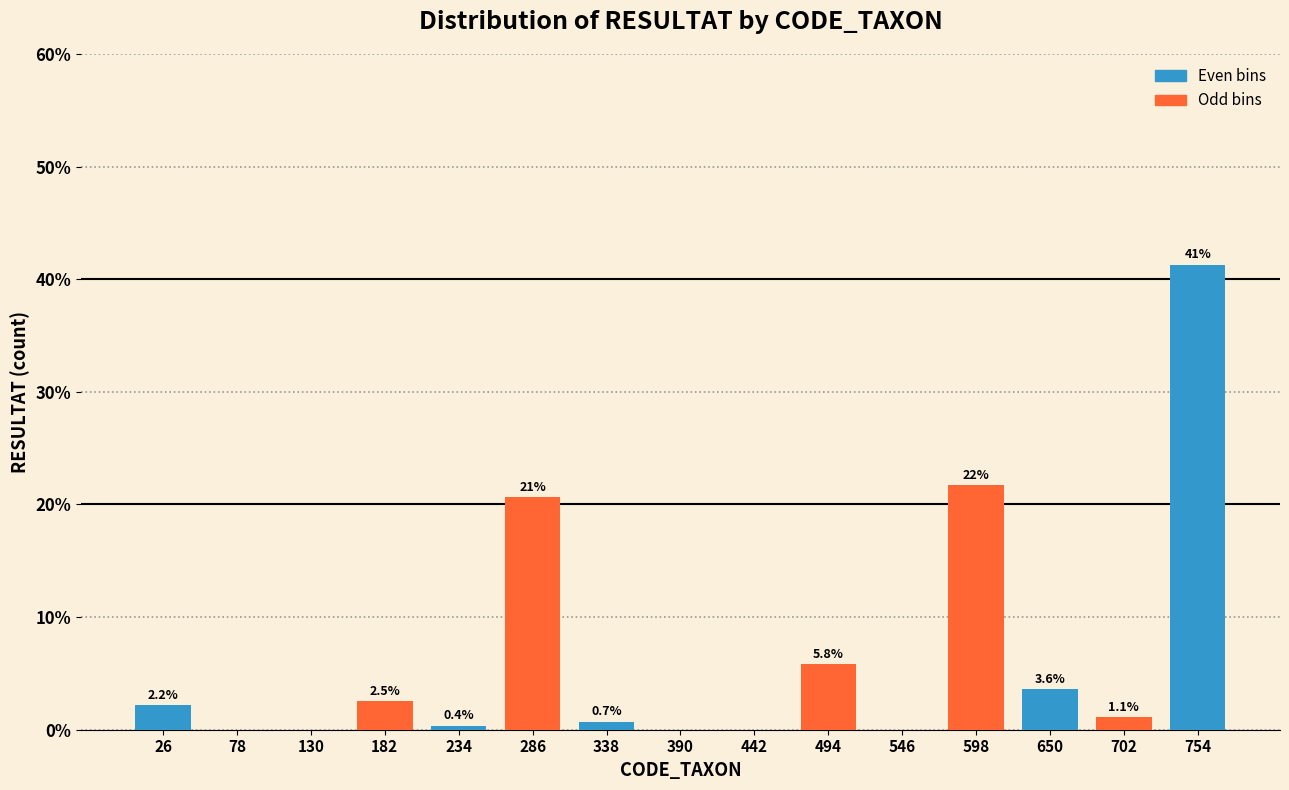

Reading left to right, extract all data points from this chart.

26=2.2	78=0.0	130=0.0	182=2.5	234=0.4	286=20.7	338=0.7	390=0.0	442=0.0	494=5.8	546=0.0	598=21.7	650=3.6	702=1.1	754=41.3